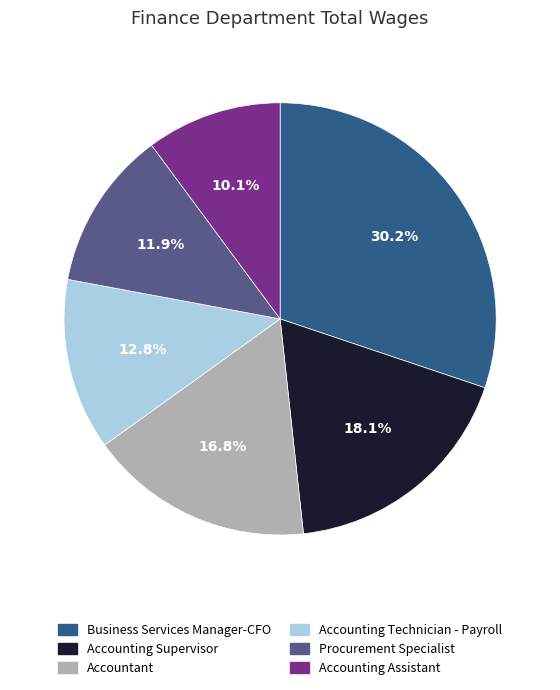

To the nearest percent, what percentage of the pie is Accounting Technician - Payroll?

13%